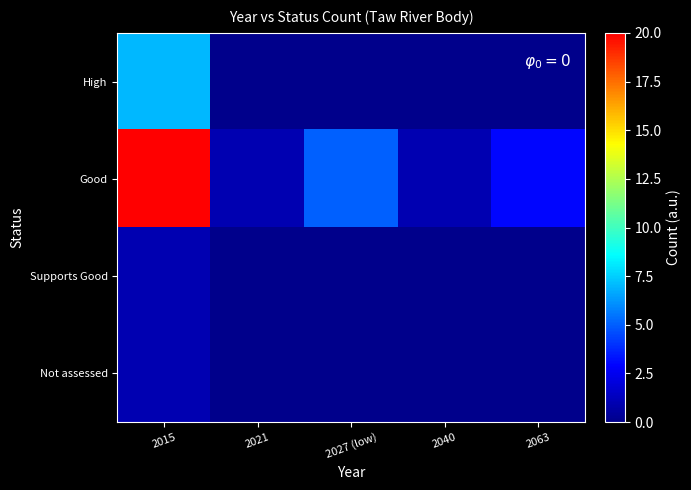

What is the difference between the highest and lowest values at 2040?

1